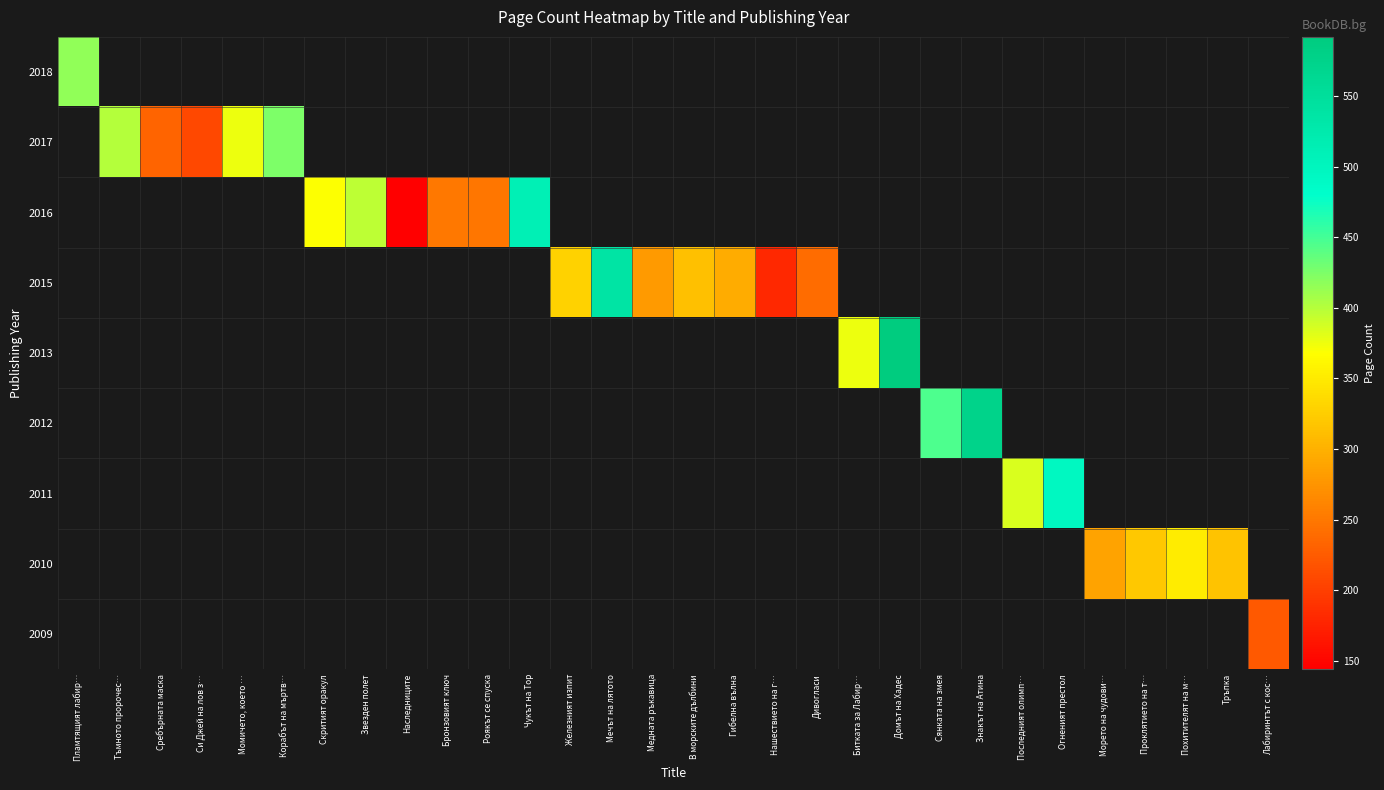

Between Роякът се спуска and Сребърната маска, which is larger?

Сребърната маска